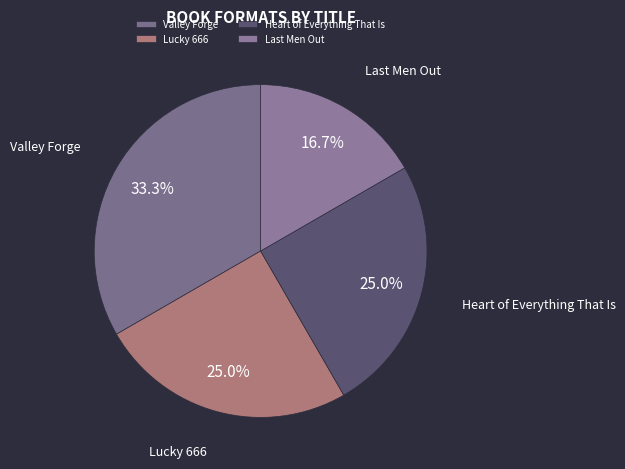

What is the smallest slice in the pie chart?

Last Men Out